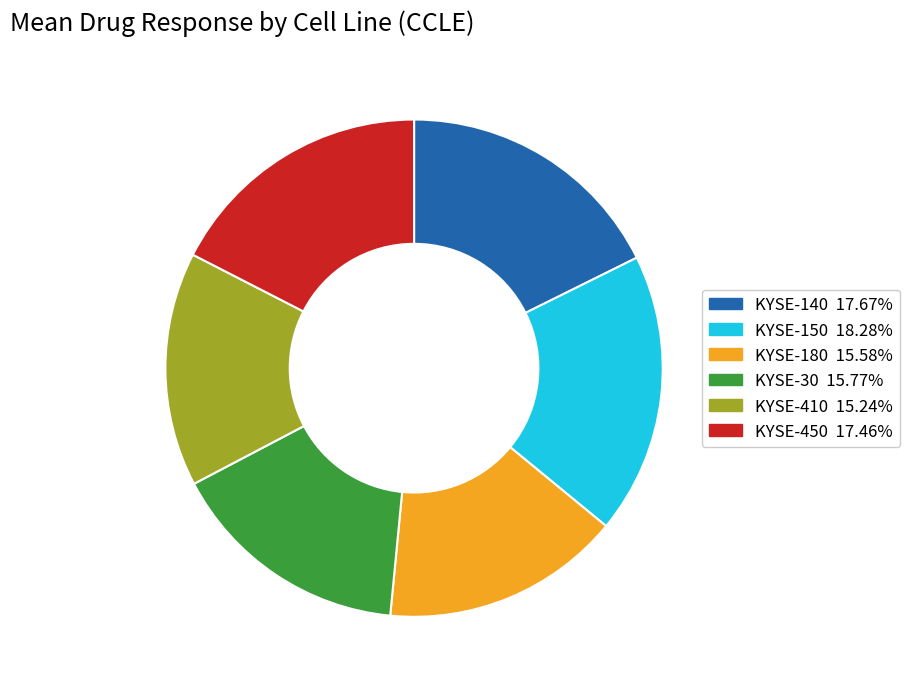

Combined, do KYSE-30 and KYSE-410 account for over 50%?

No